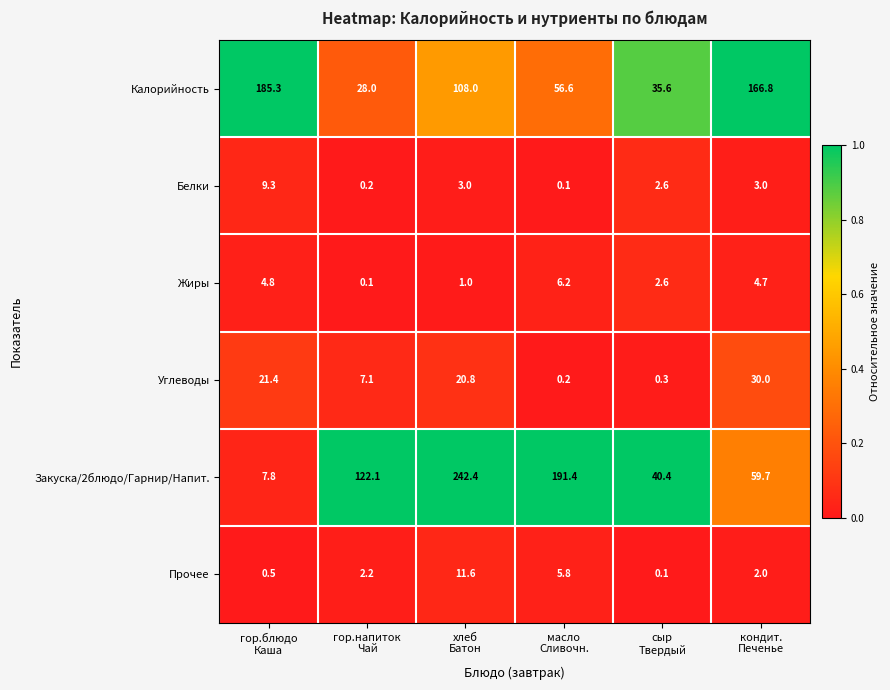

Which series has the widest spread of values?

Закуска/2блюдо/Гарнир/Напит.